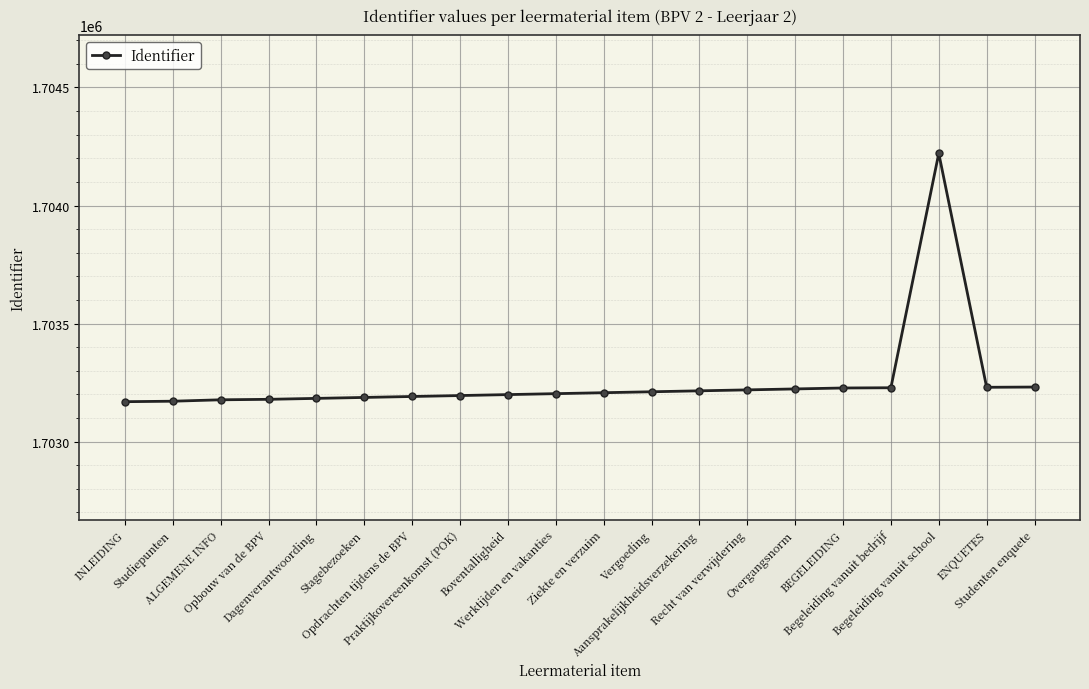

The value at Werktijden en vakanties is 2395613. True or false?

False